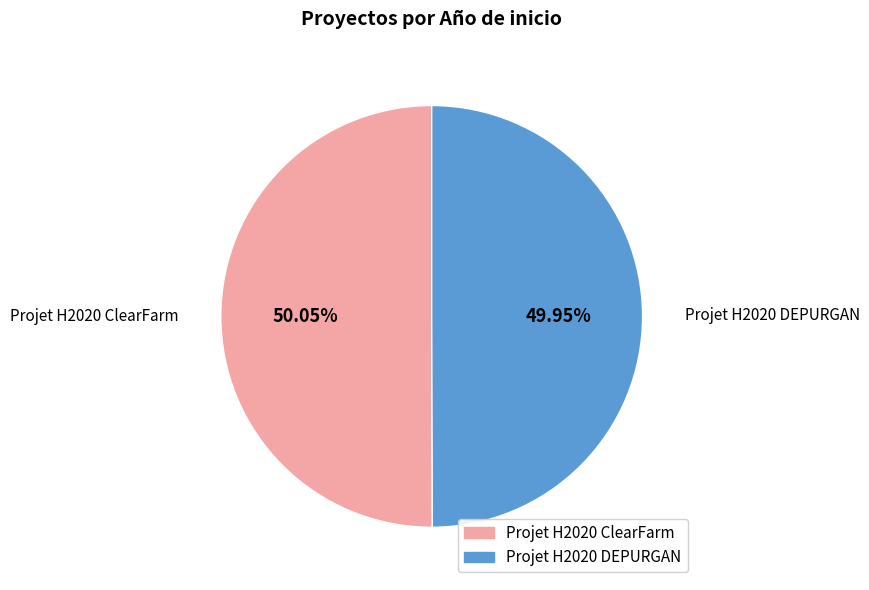

True or false: Projet H2020 DEPURGAN accounts for 50% of the total.

True